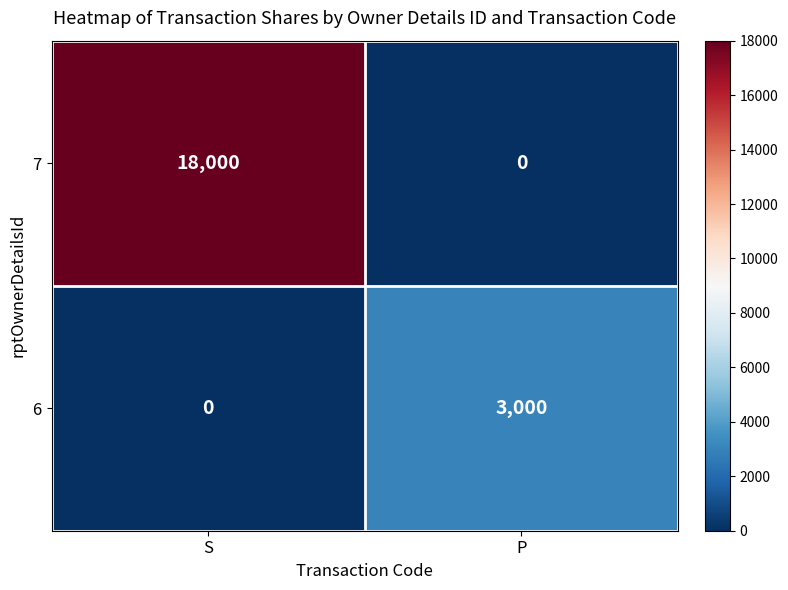

At which category does the chart reach its peak across all series?

S